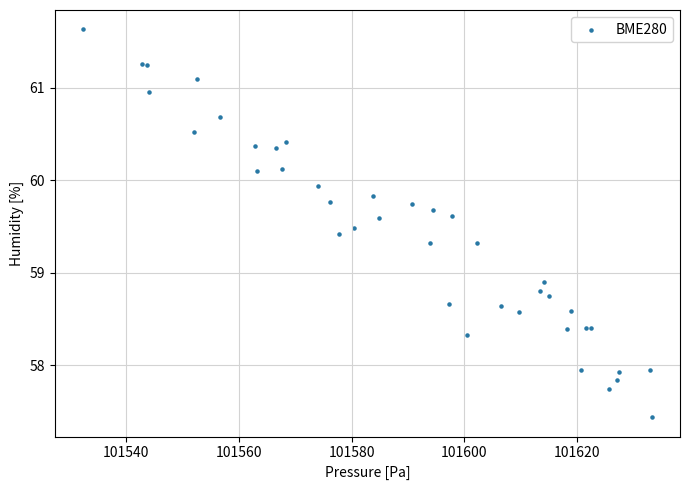

What Y value in the scatter plot is closest to 59?

58.9